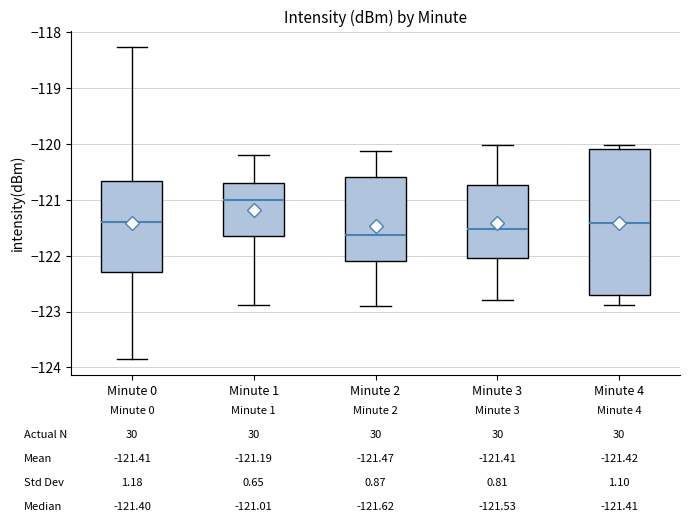

Which box's median line is the highest?

Minute 1